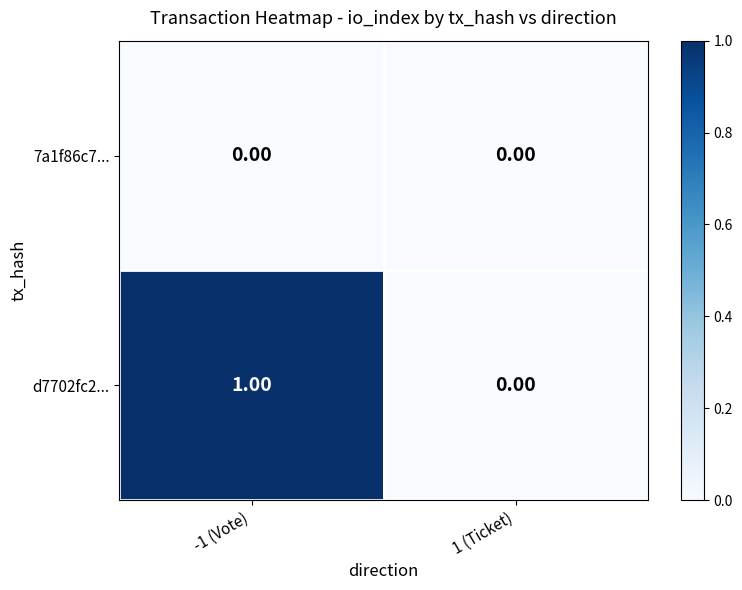

Between -1 (Vote) and 1 (Ticket), which series saw the biggest shift?

d7702fc2...